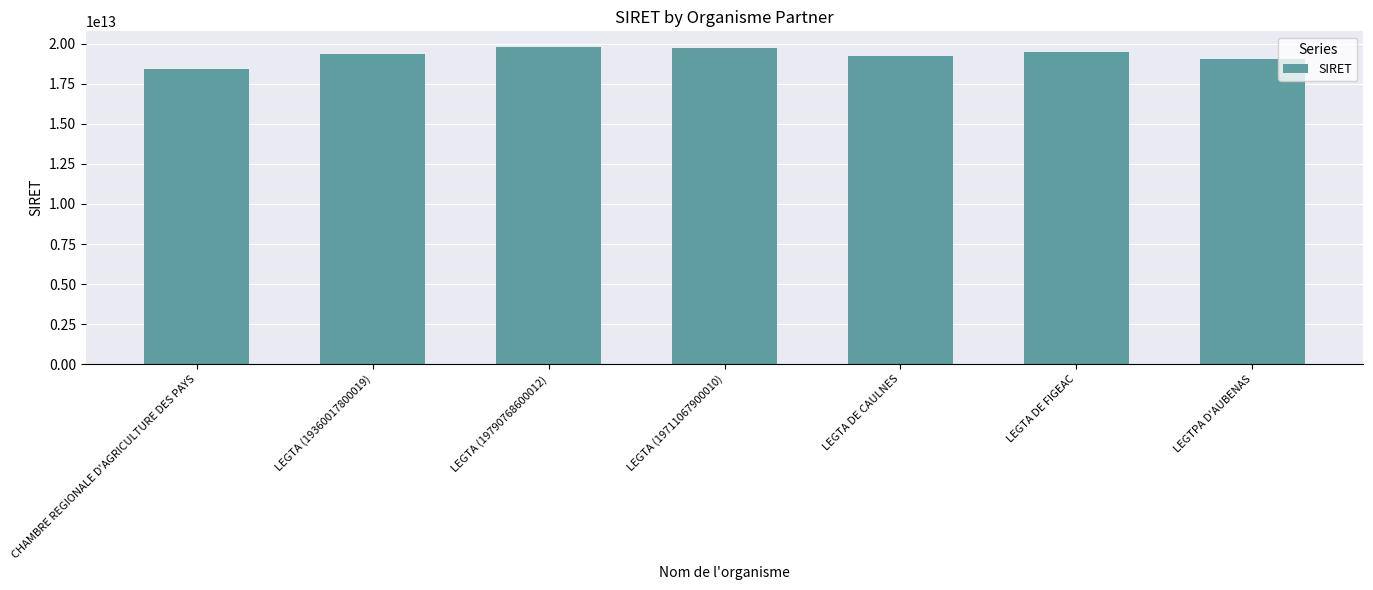

What is the difference between the second highest and minimum values?

1270932499953